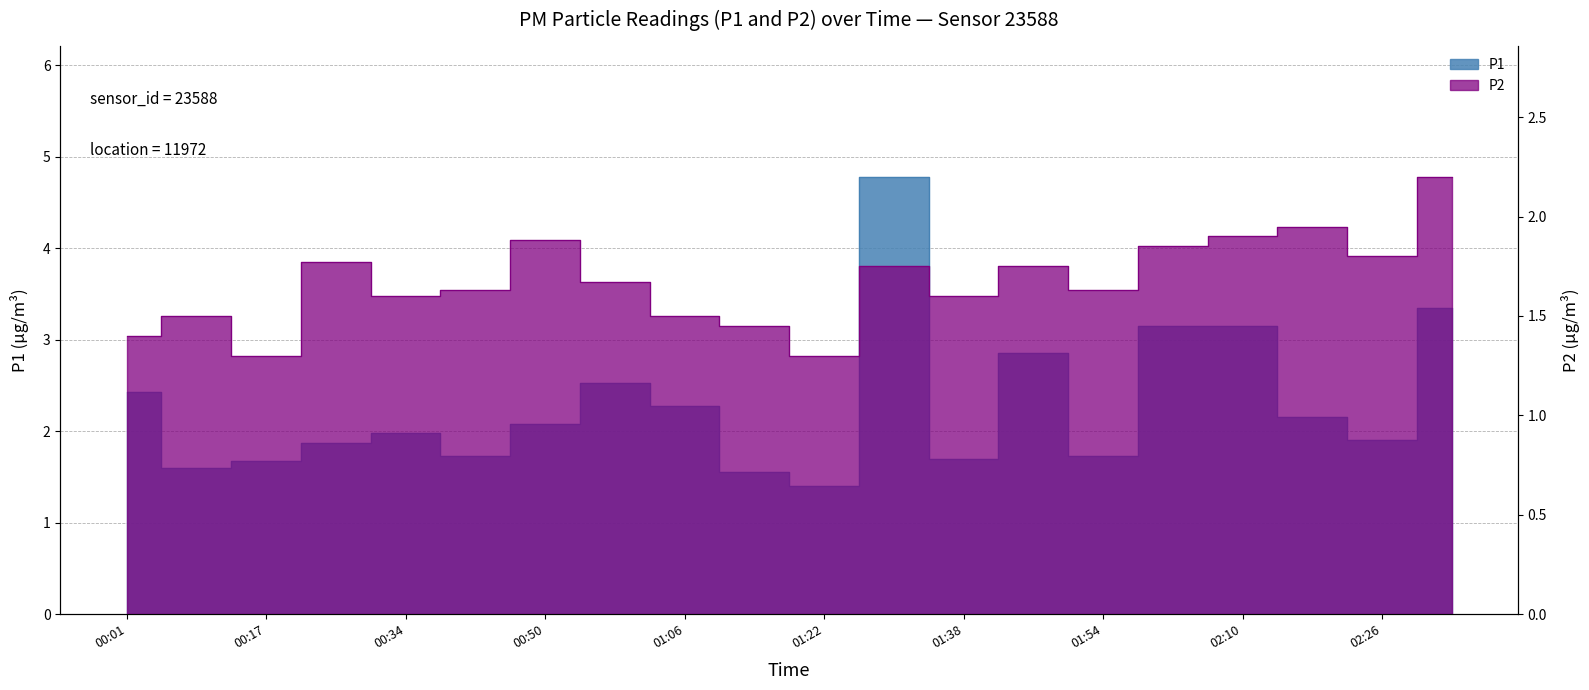

Which series has the largest total across all categories?

P1